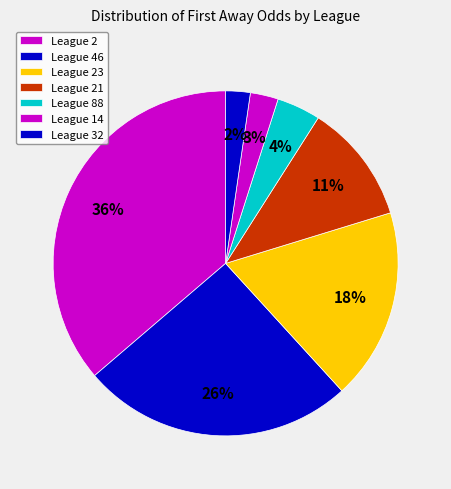

How many slices are in this pie chart?

7